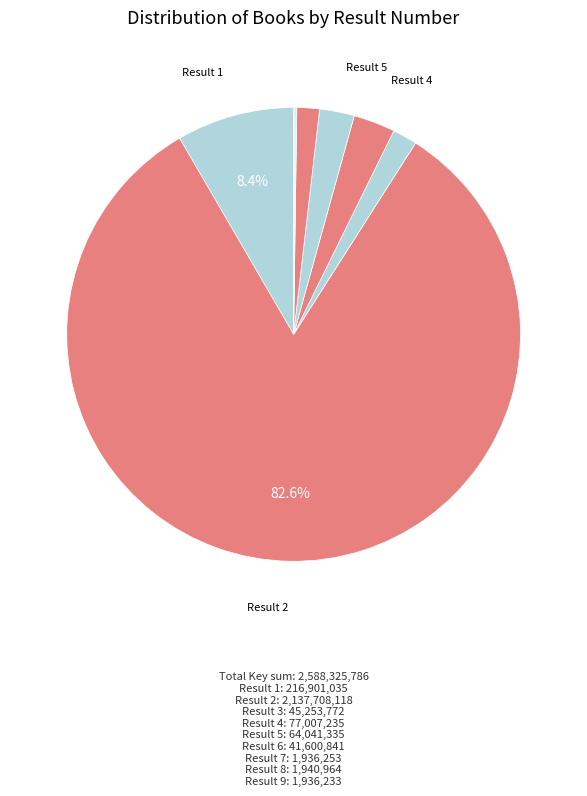

To the nearest percent, what is the difference between the largest and smallest slice percentages?

83%